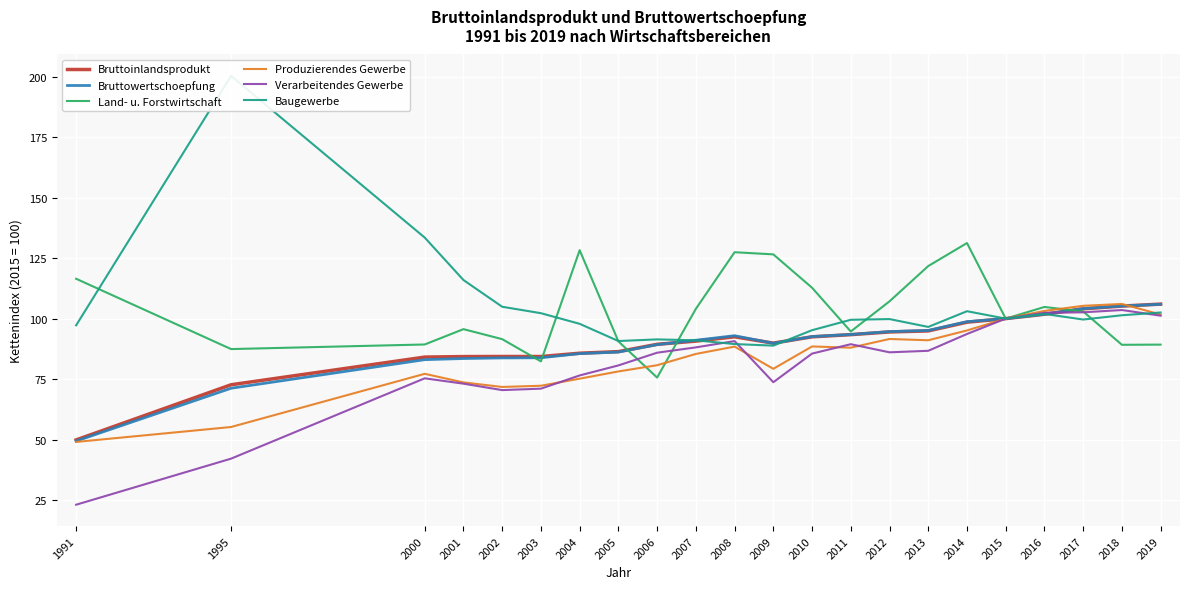

At which category does Baugewerbe reach its first local valley?

2005